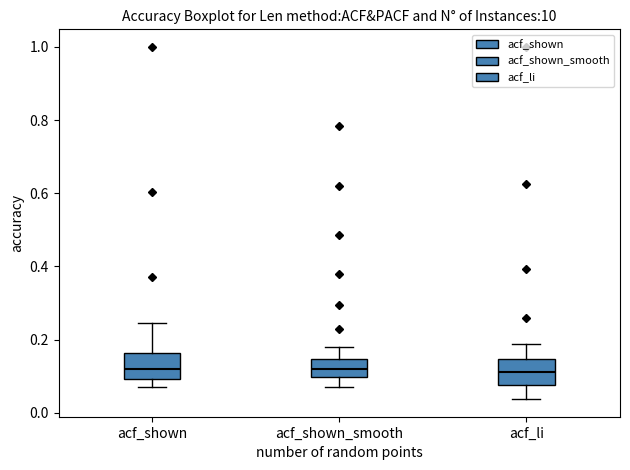

Reading left to right, read every box against the y-axis: the position of its median line, the range the box covers, and the ends of its whiskers. The values are not printed on the chart, so give them approximately, as read against the axis.

acf_shown: median 0.12, box 0.10 to 0.16, whiskers 0.08 to 0.24
acf_shown_smooth: median 0.12, box 0.10 to 0.14, whiskers 0.08 to 0.18
acf_li: median 0.12, box 0.08 to 0.14, whiskers 0.04 to 0.18